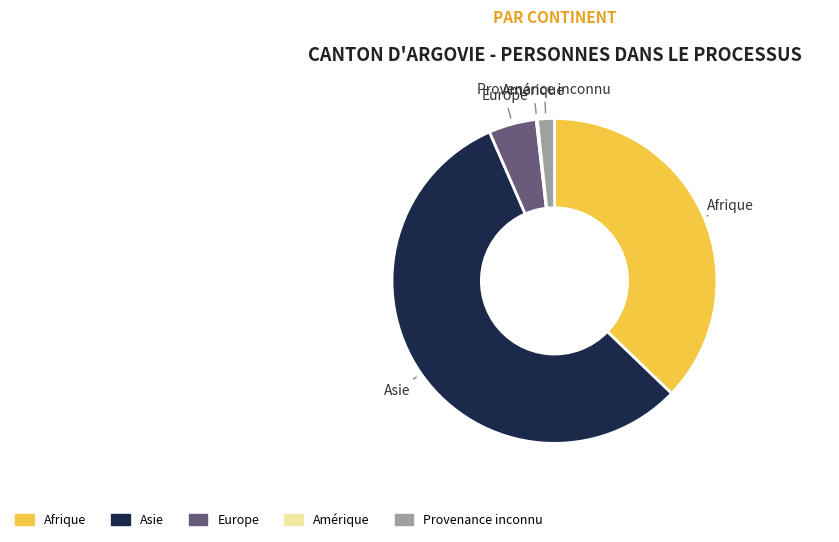

What is the largest slice in the pie chart?

Asie